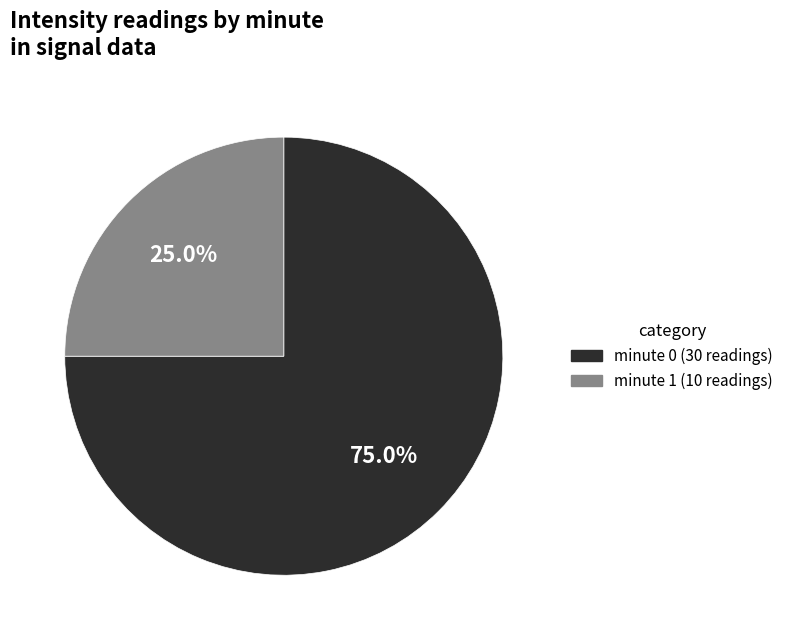

Is there any slice that represents more than half of the pie?

Yes